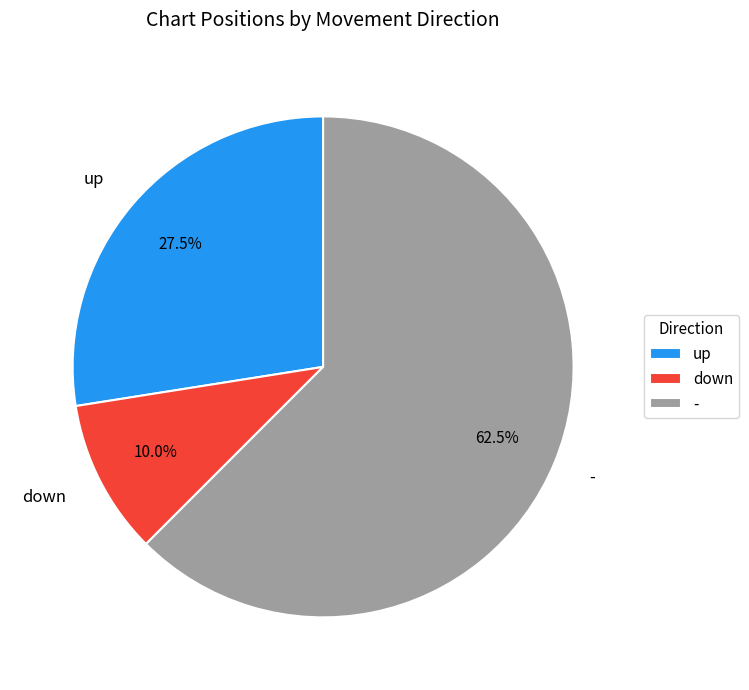

To the nearest percent, what percentage of the pie is down?

10%